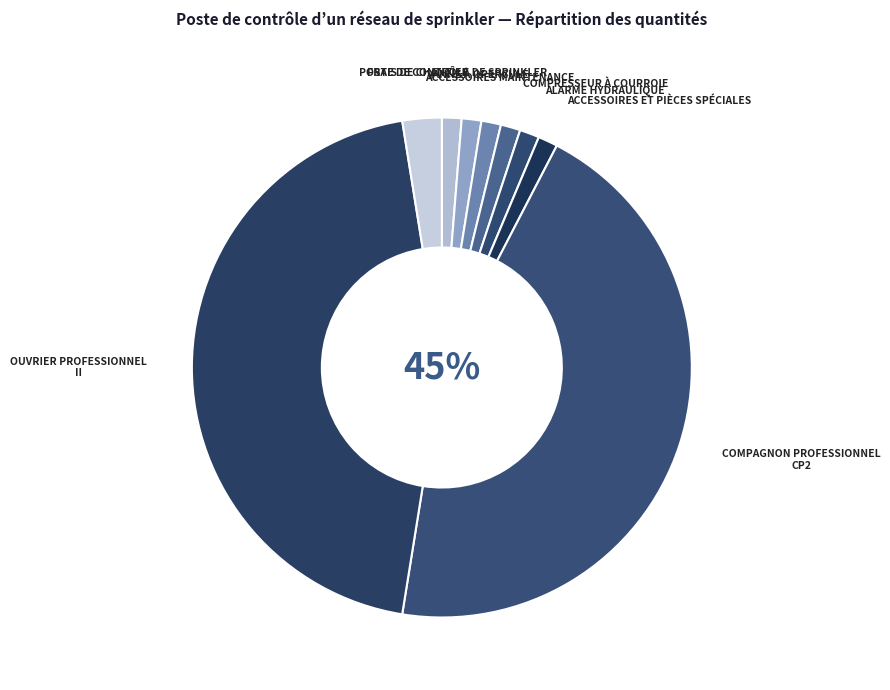

To the nearest percent, what is the difference between the largest and smallest slice percentages?

44%